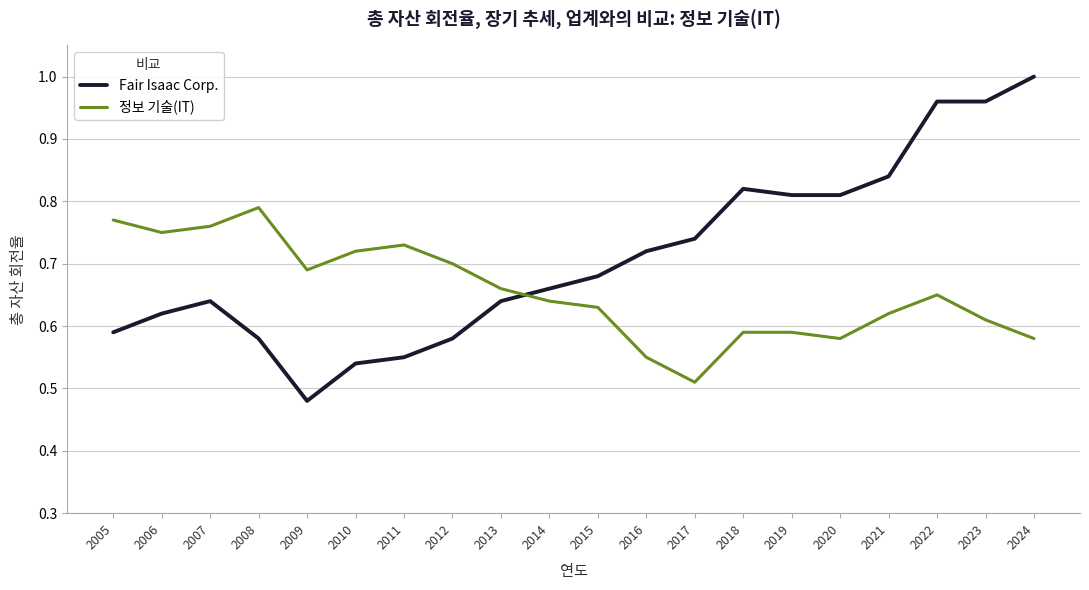

Which category has the lowest value across all series?

2009